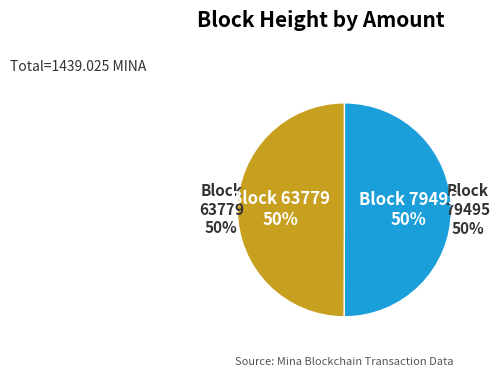

How many slices are in this pie chart?

2